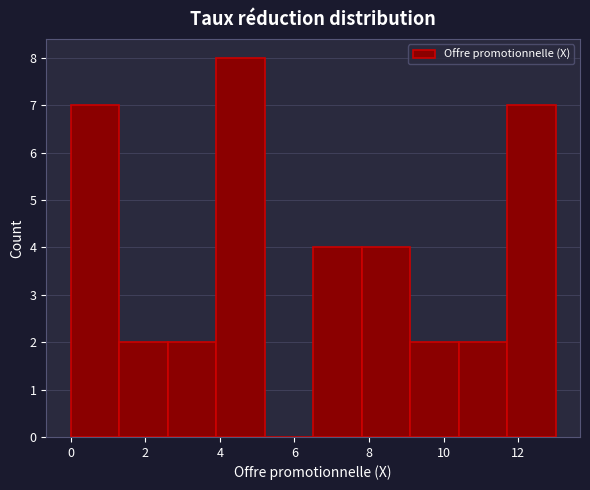

Which range on the x-axis has the tallest bar?

3.9 to 5.2